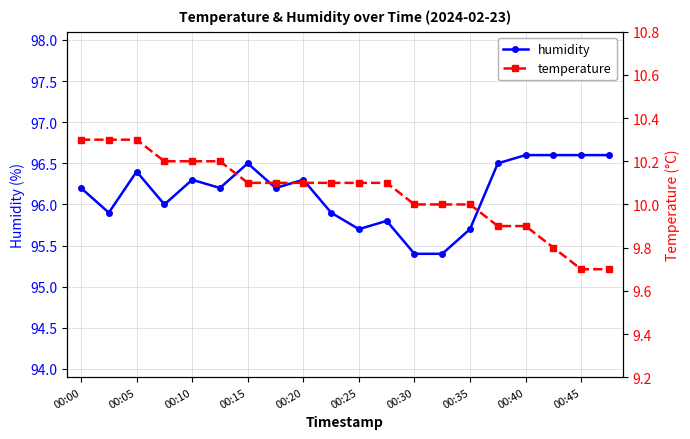

What is the highest value of the humidity series?

96.6